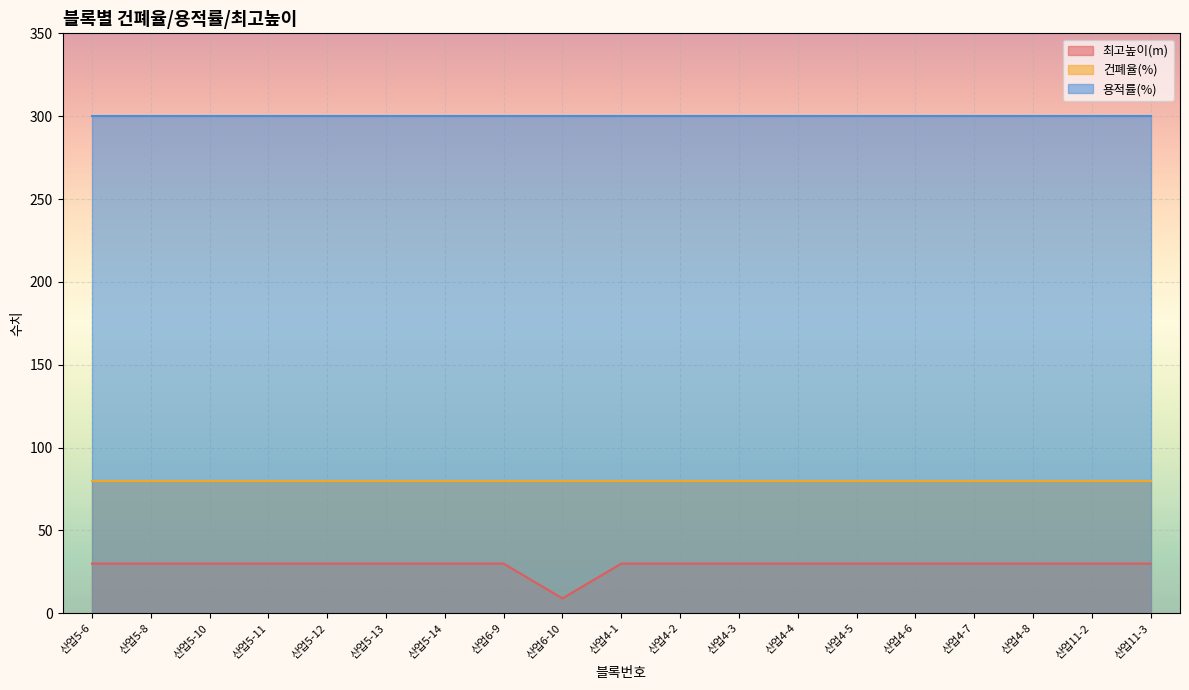

The 최고높이(m) series shows 30 at 산업4-6. True or false?

True